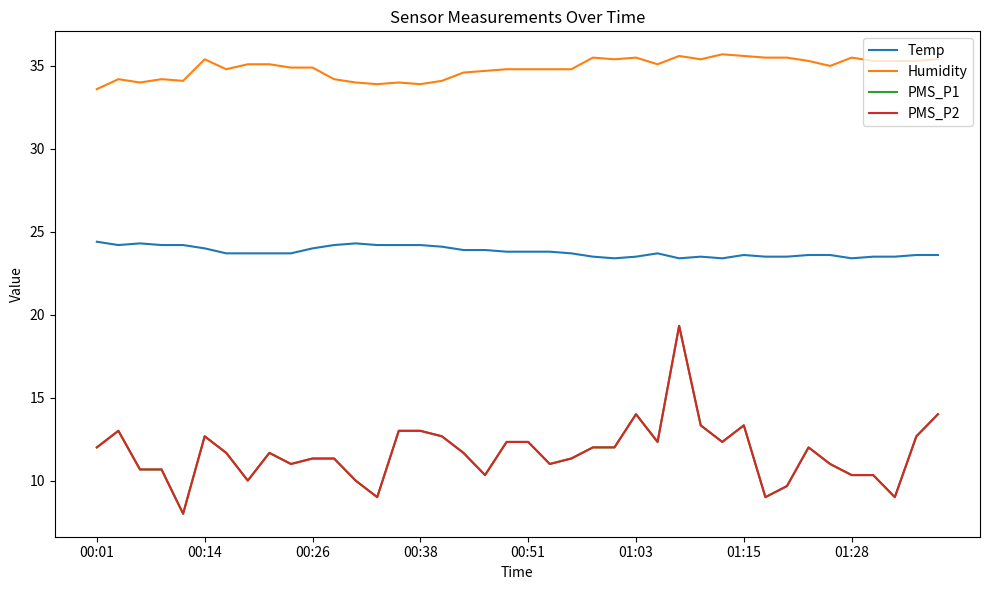

Does the chart have visible grid lines?

No